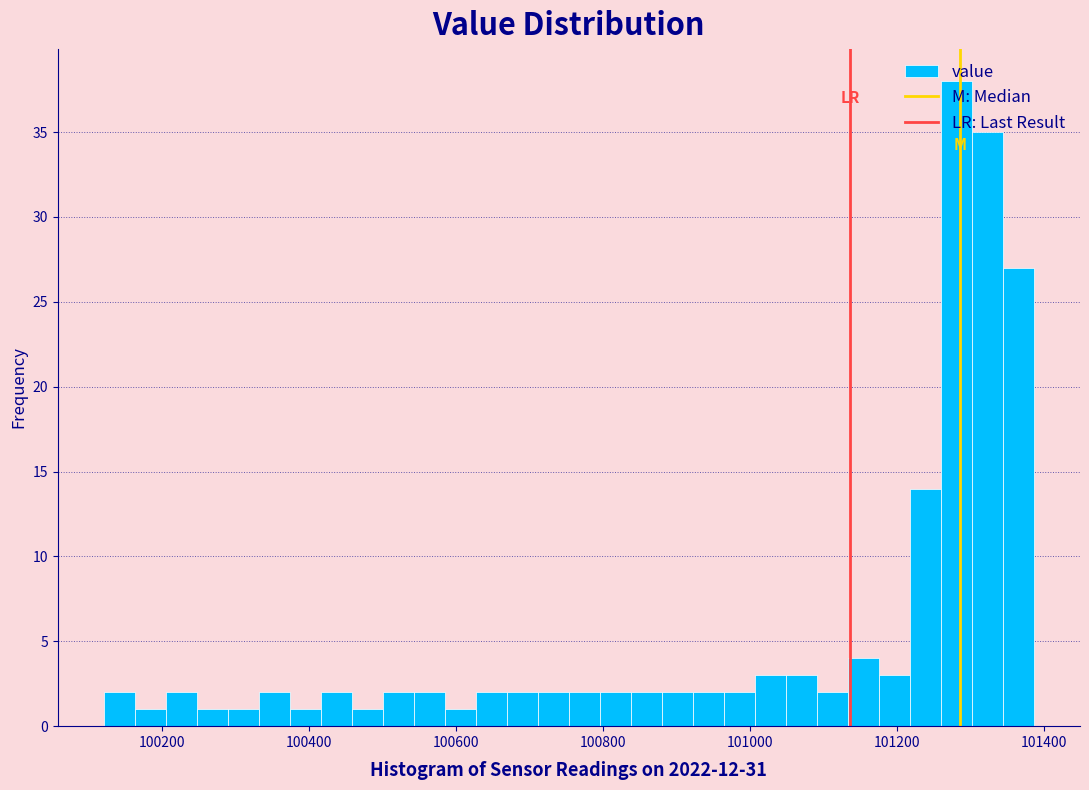

Read against the x-axis, roughly where is the centre of the tallest bar?

101280